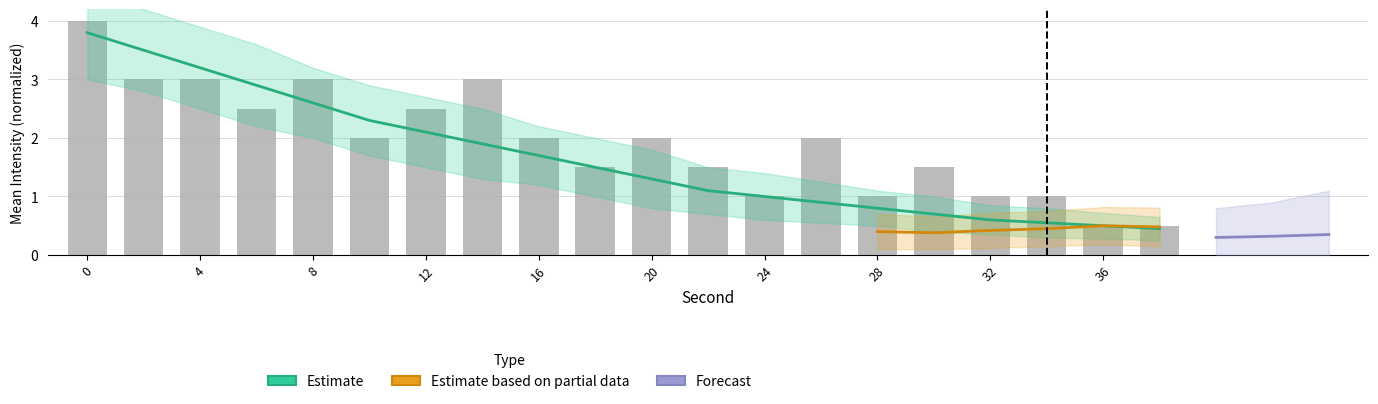

Are the bars grouped side by side (vs. stacked)?

No